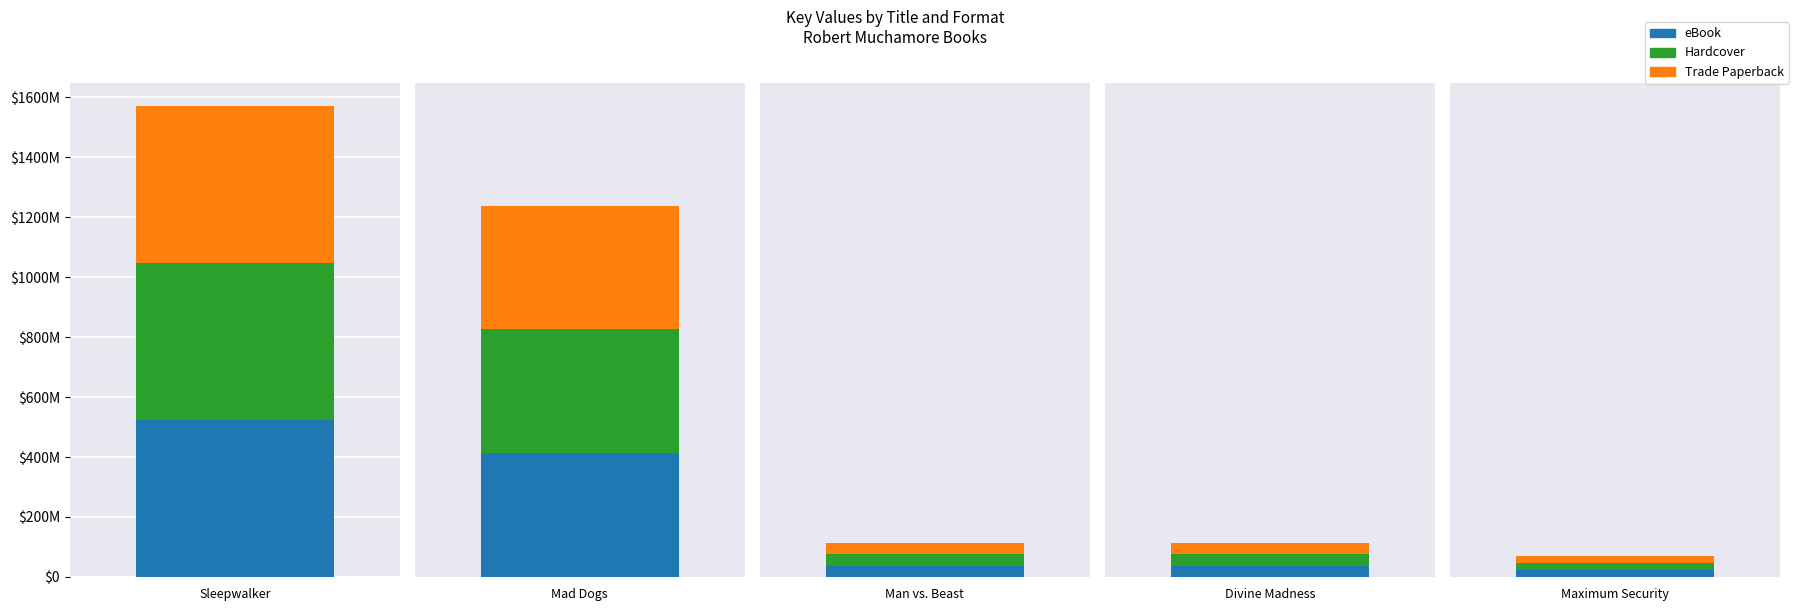

The eBook series shows 39981303 at Maximum Security. True or false?

False